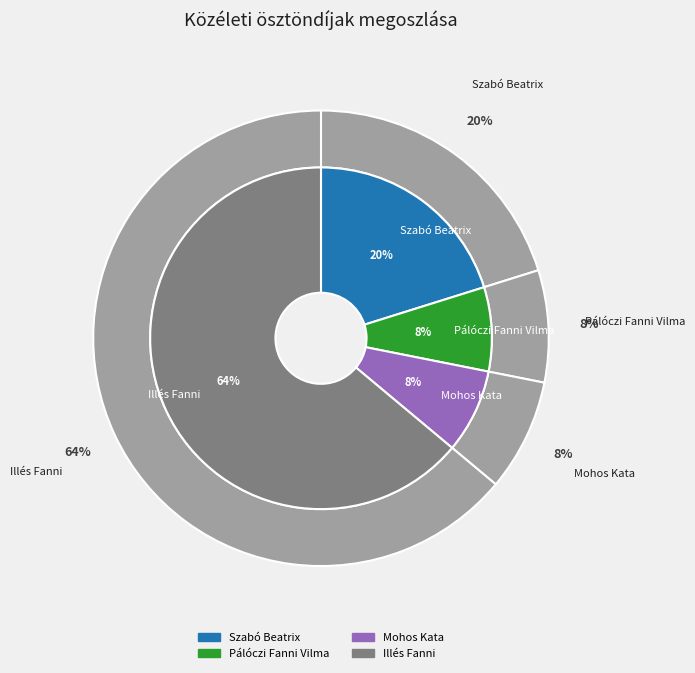

To the nearest percent, what is the average slice percentage?

25%